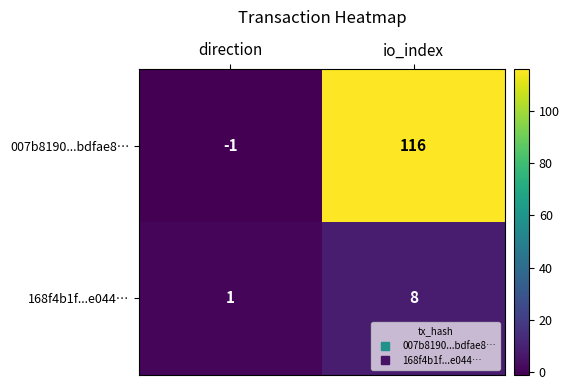

What is the sum of all 007b8190...bdfae8… values?

115